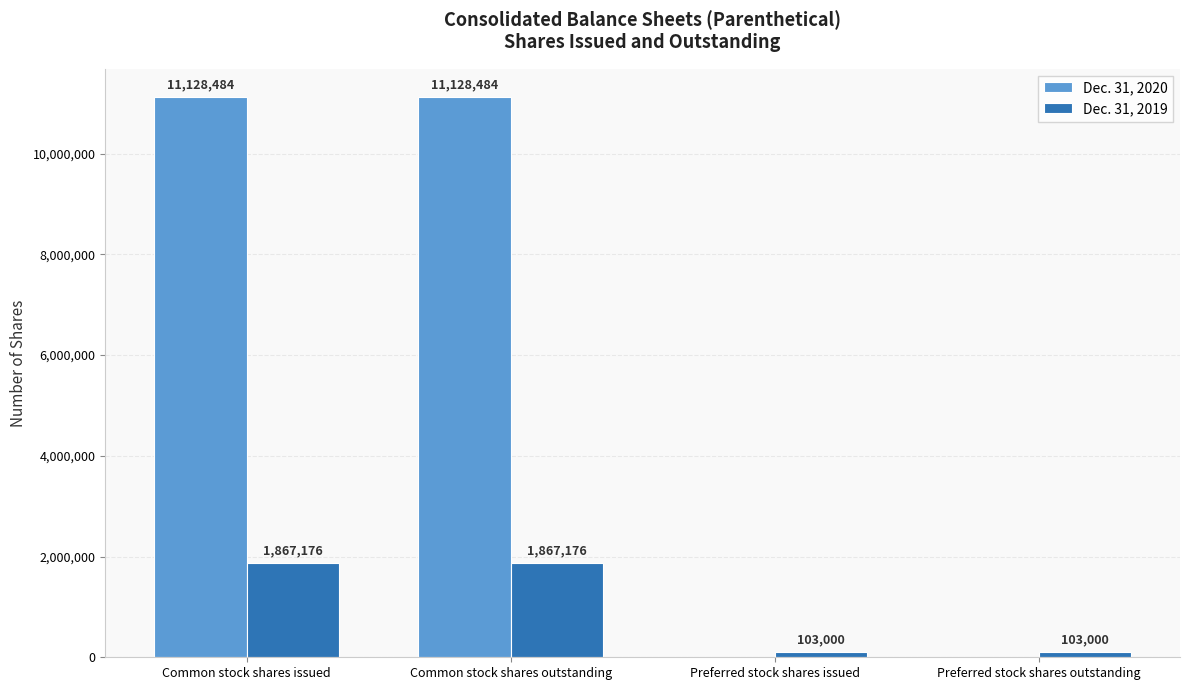

The value of Dec. 31, 2020 at Common stock shares outstanding is 11128484. True or false?

True